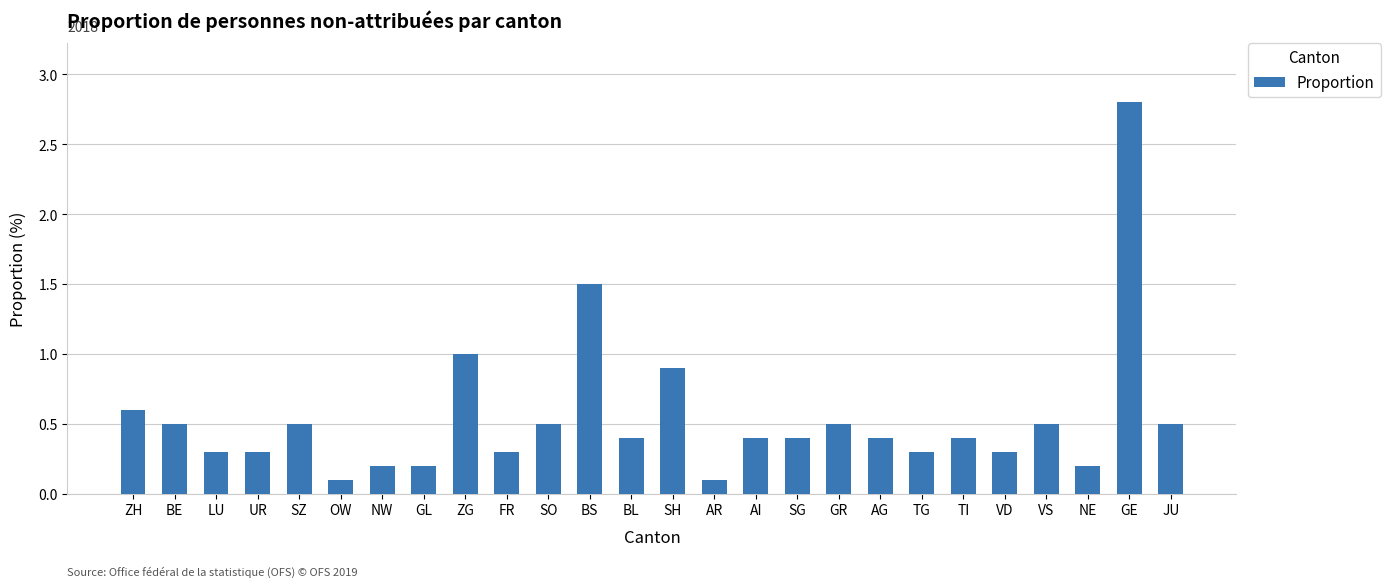

What is the minimum value shown in the chart?

0.1